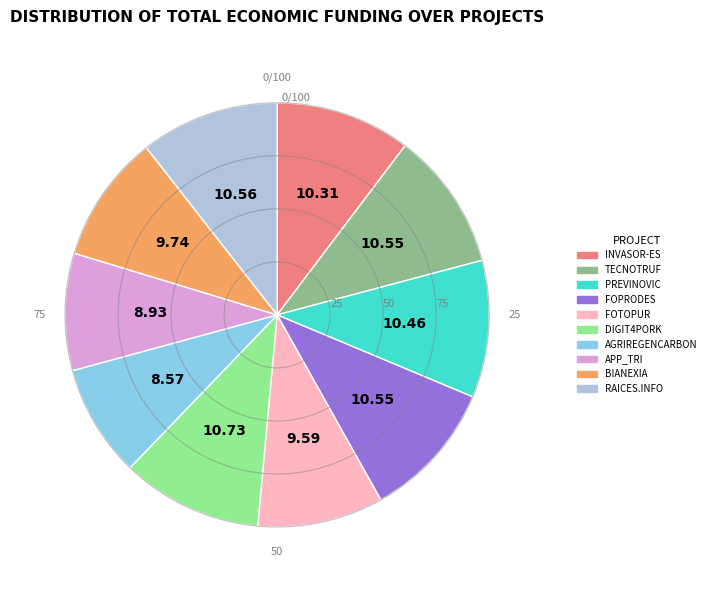

Which has a higher value, APP_TRI or PREVINOVIC?

PREVINOVIC